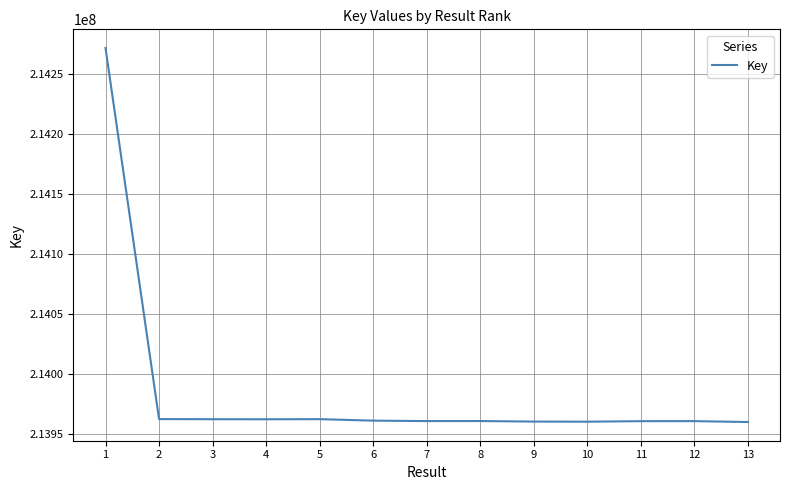

The chart shows a value of 213962504 at 3. True or false?

True